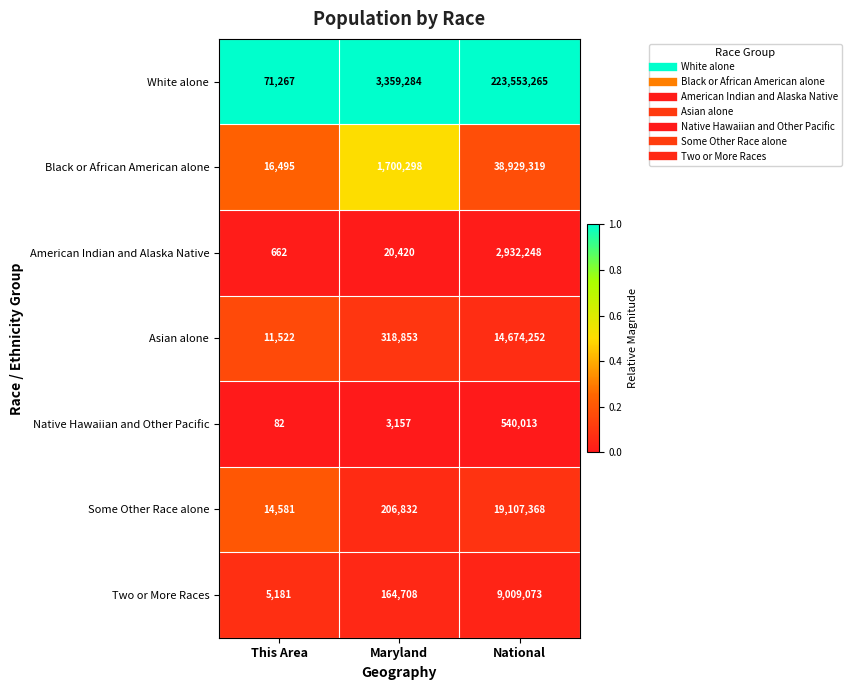

The value of Native Hawaiian and Other Pacific at This Area is 82. True or false?

True